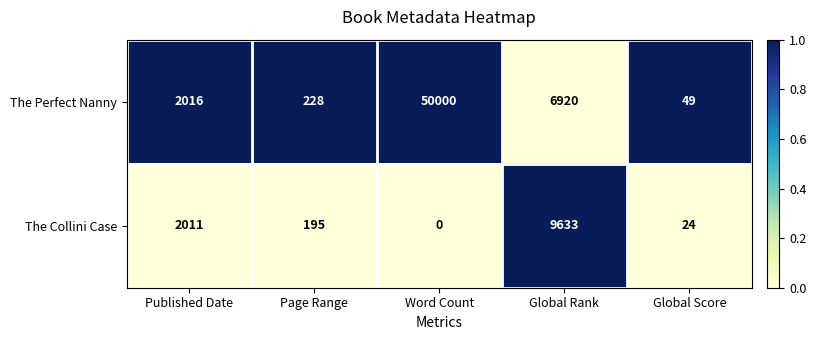

What is the sum of all The Collini Case values?

11863